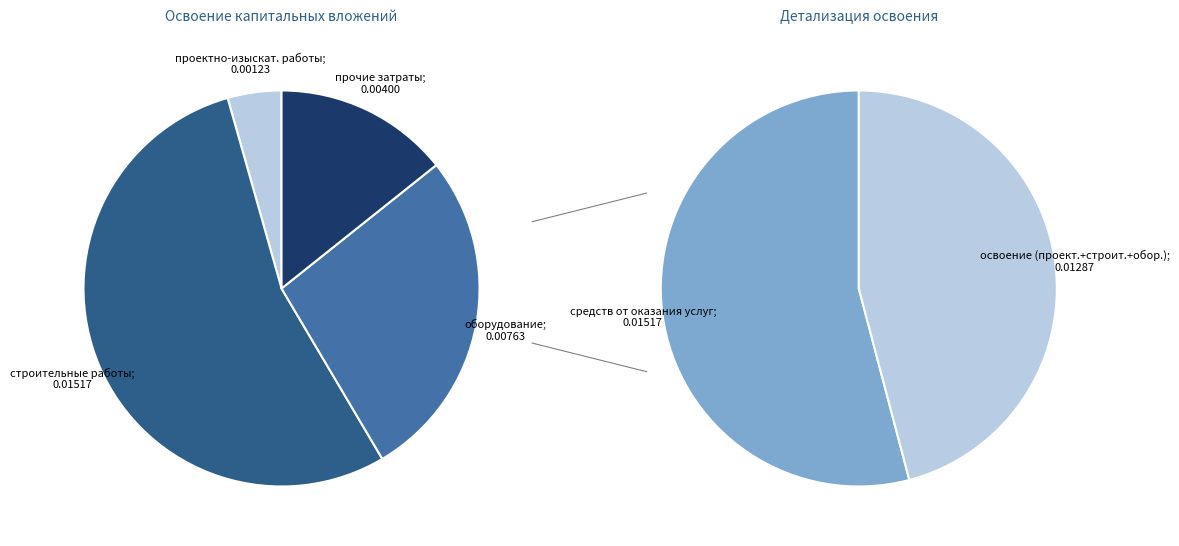

Rank the categories by value from lowest to highest.

проектно-изыскательские работы, прочие затраты, оборудование, строительные работы